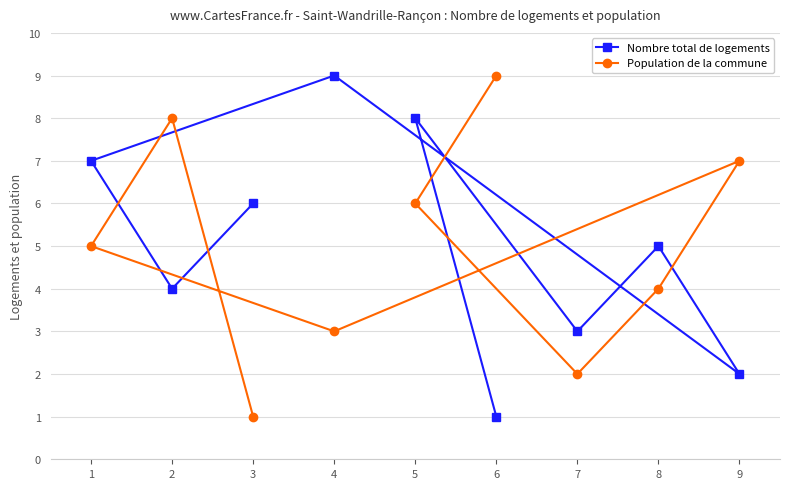

The Population de la commune series shows 1 at 3. True or false?

True